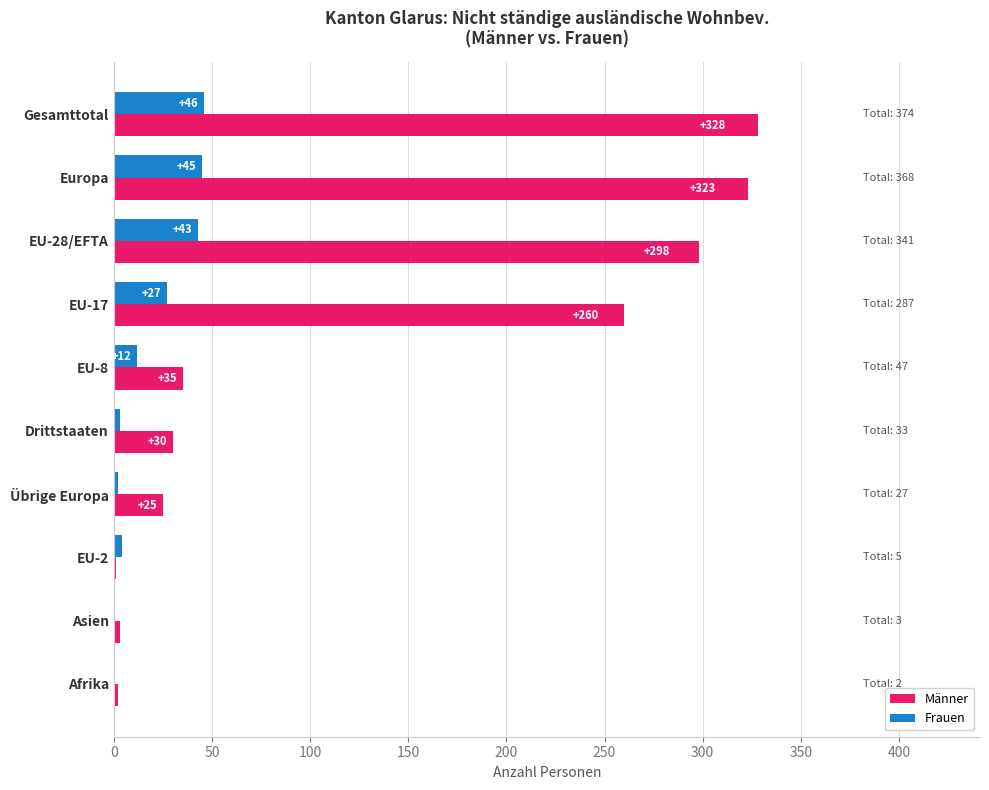

Which series changed the most between EU-17 and EU-8?

Männer